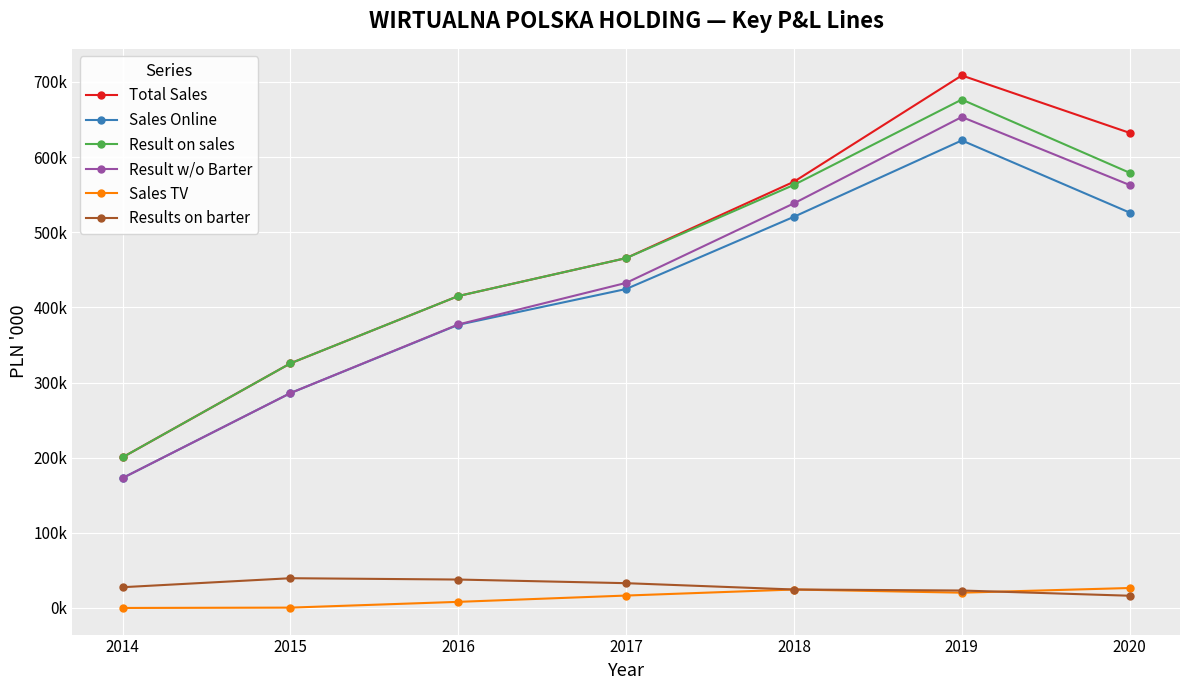

True or false: Sales Online and Result on sales cross at least once.

False